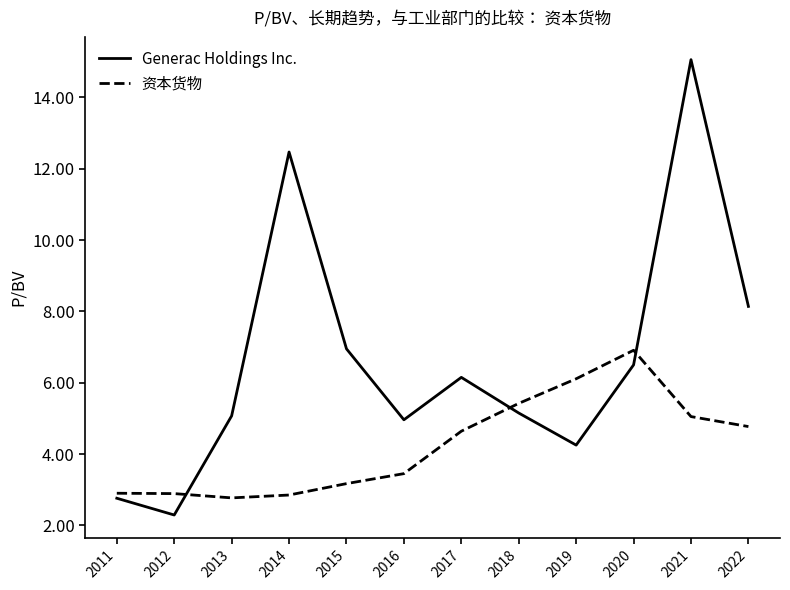

What is the total value across all series at 2011?

5.7